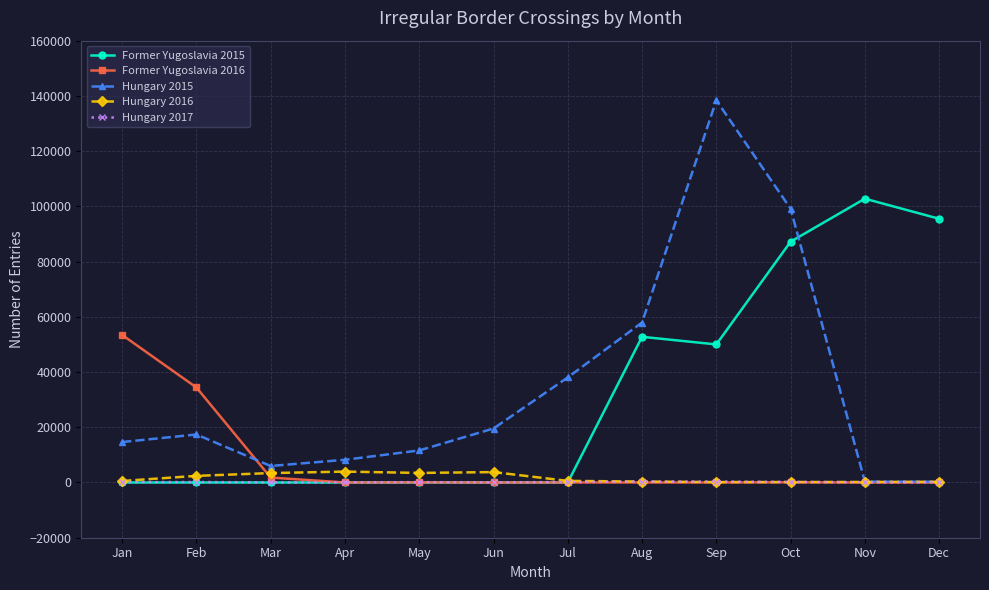

True or false: Former Yugoslavia 2015 has more than 0 interior local peaks.

True